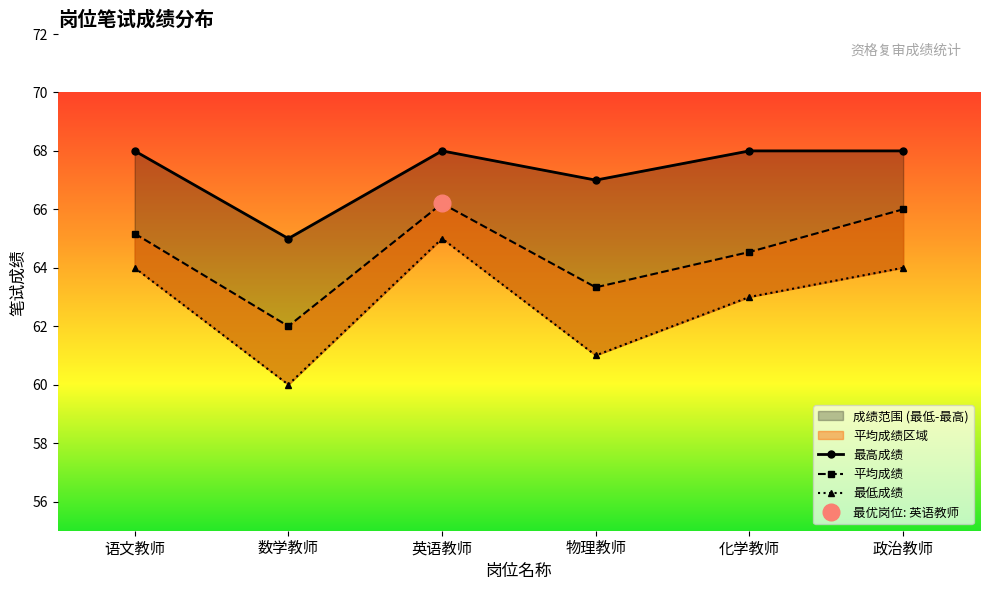

What is the value of the 最高成绩 point at the 2nd from the left?

65.0